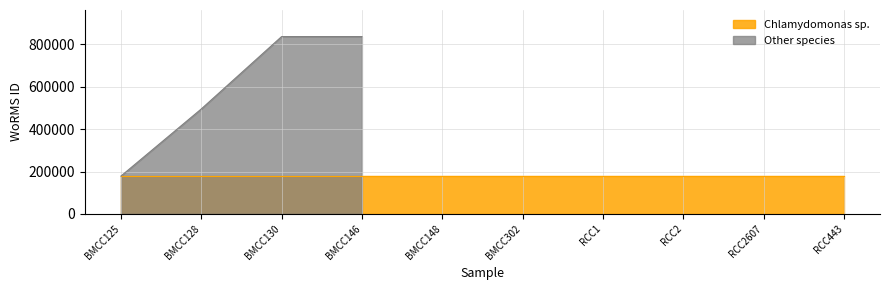

Is the value of Chlamydomonas sp. at BMCC130 greater than the value of Other species at BMCC130?

No